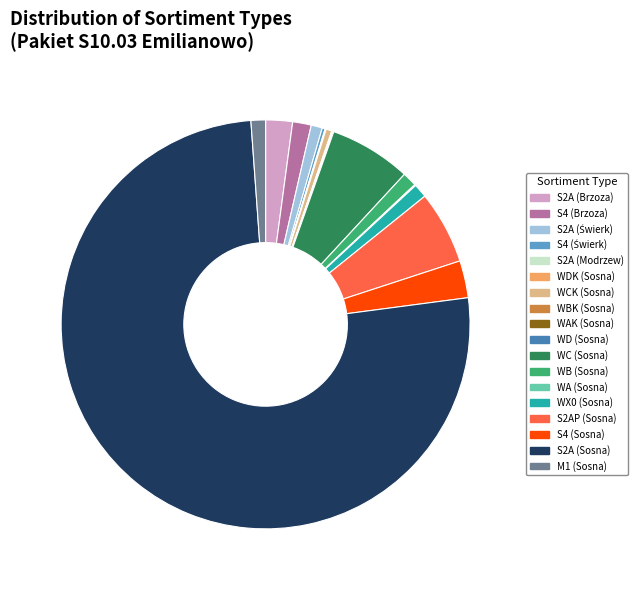

Which slice is the largest?

S2A (Sosna)